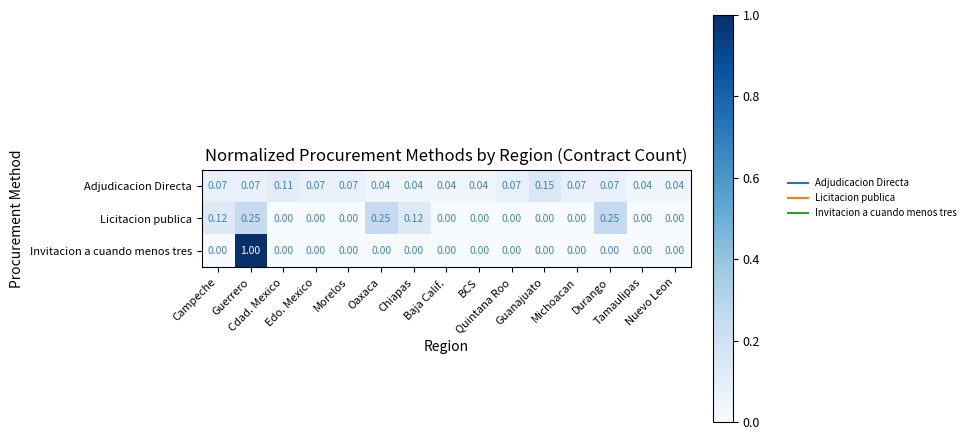

Which series has the largest range (max minus min)?

Invitacion a cuando menos tres